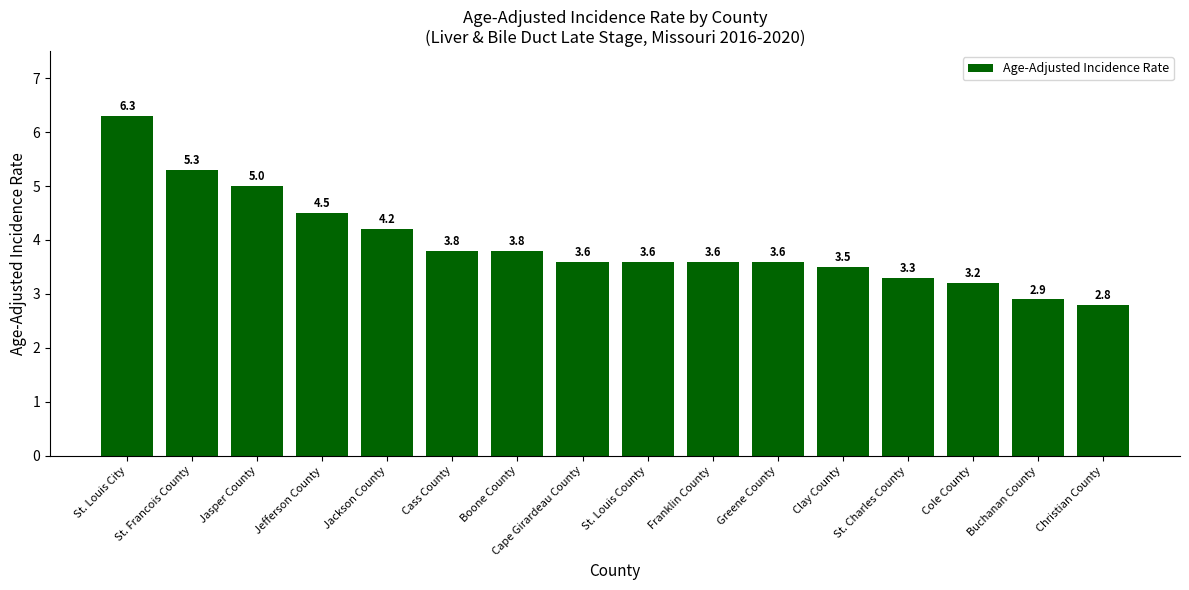

How many values are below 3?

2